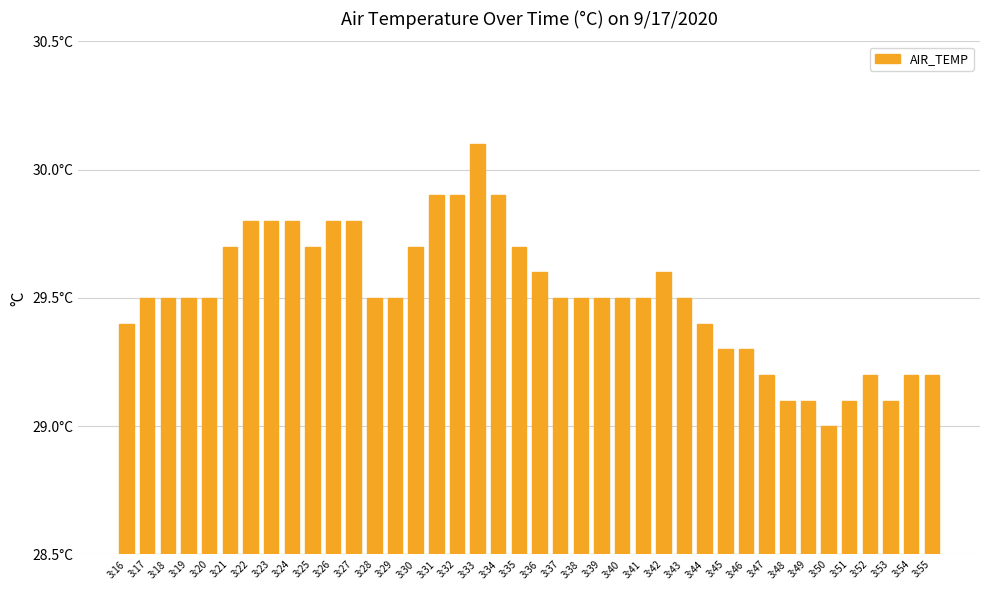

Rank the categories by value from highest to lowest.

3:33, 3:31, 3:32, 3:34, 3:22, 3:23, 3:24, 3:26, 3:27, 3:21, 3:25, 3:30, 3:35, 3:36, 3:42, 3:17, 3:18, 3:19, 3:20, 3:28, 3:29, 3:37, 3:38, 3:39, 3:40, 3:41, 3:43, 3:16, 3:44, 3:45, 3:46, 3:47, 3:52, 3:54, 3:55, 3:48, 3:49, 3:51, 3:53, 3:50